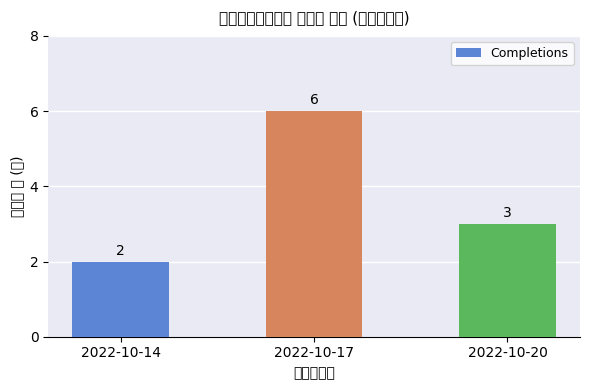

The chart shows a value of 3 at 2022-10-20. True or false?

True